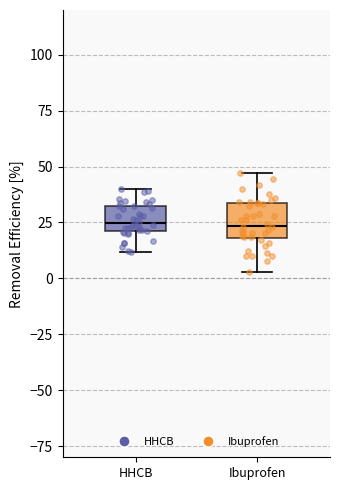

Reading left to right, read every box against the y-axis: the position of its median line, the range the box covers, and the ends of its whiskers. The values are not printed on the chart, so give them approximately, as read against the axis.

HHCB: median 25, box 20 to 30, whiskers 10 to 40
Ibuprofen: median 25, box 20 to 35, whiskers 5 to 45